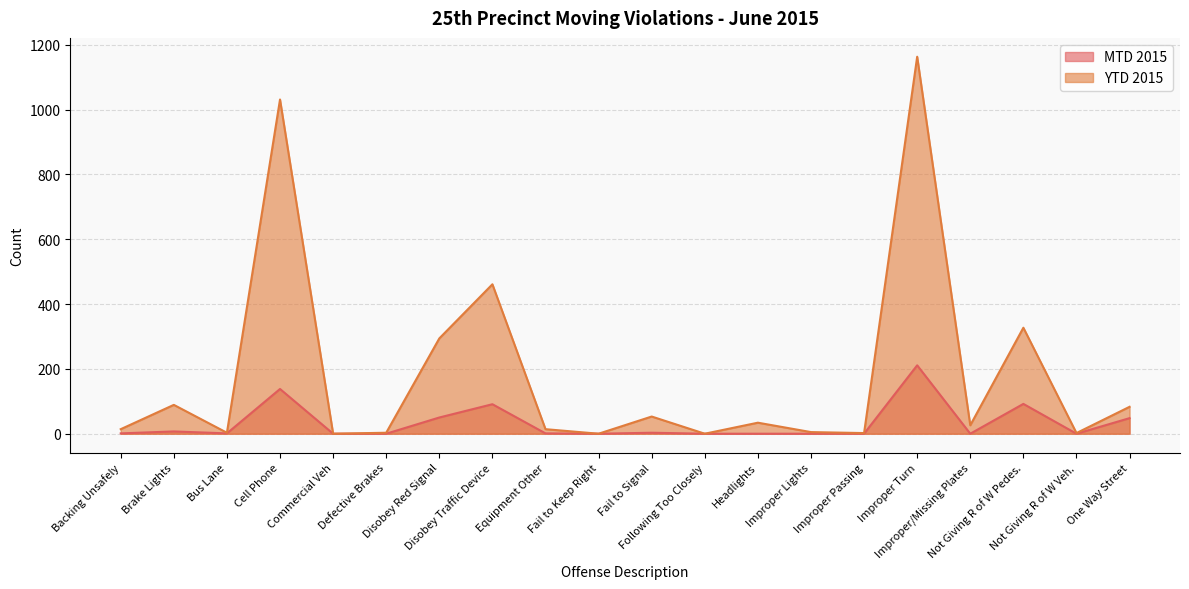

What is the label of the 4th point from the left?

Cell Phone